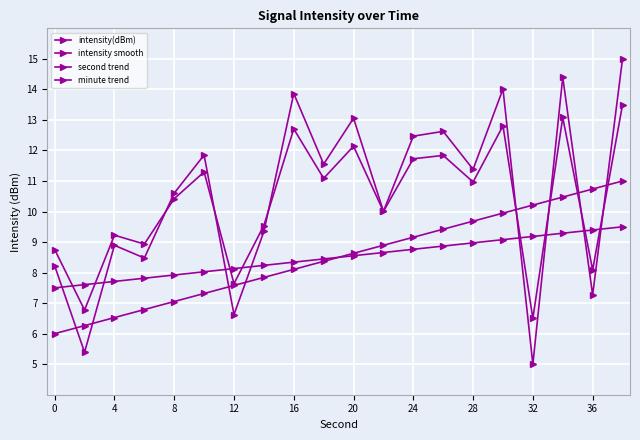

How many lines are shown in the chart?

4